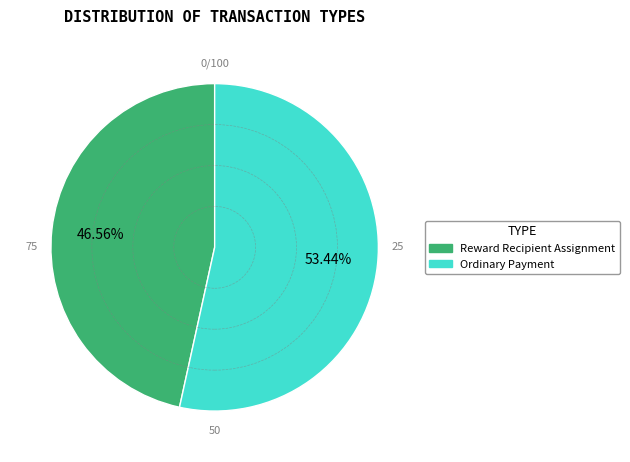

Approximately how many times larger is the value at Ordinary Payment compared to Reward Recipient Assignment?

1.1